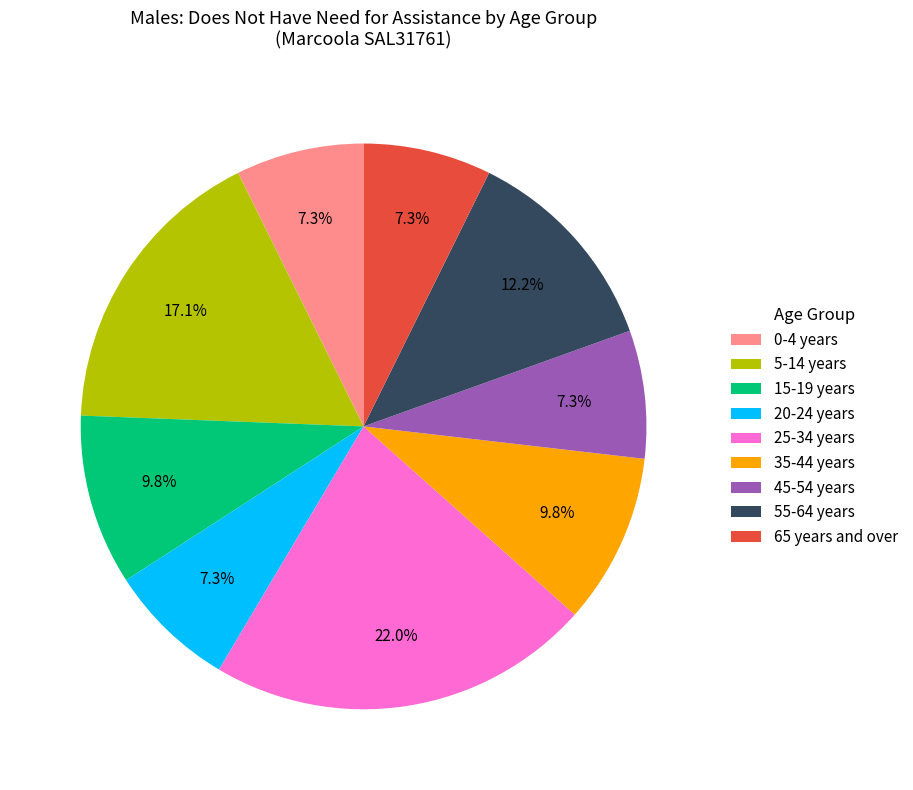

The 45-54 years slice represents 7% of the pie. True or false?

True